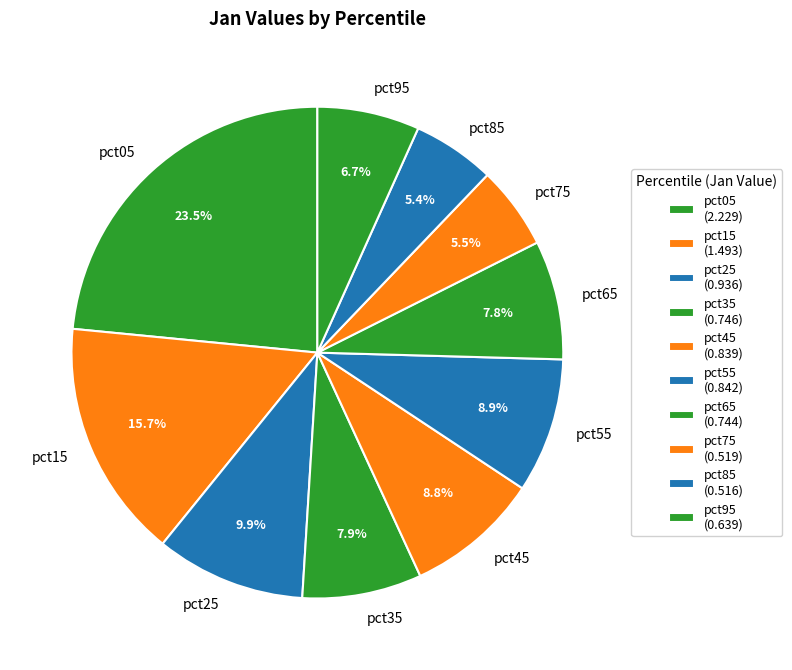

Does pct05 represent more than half of the total?

No